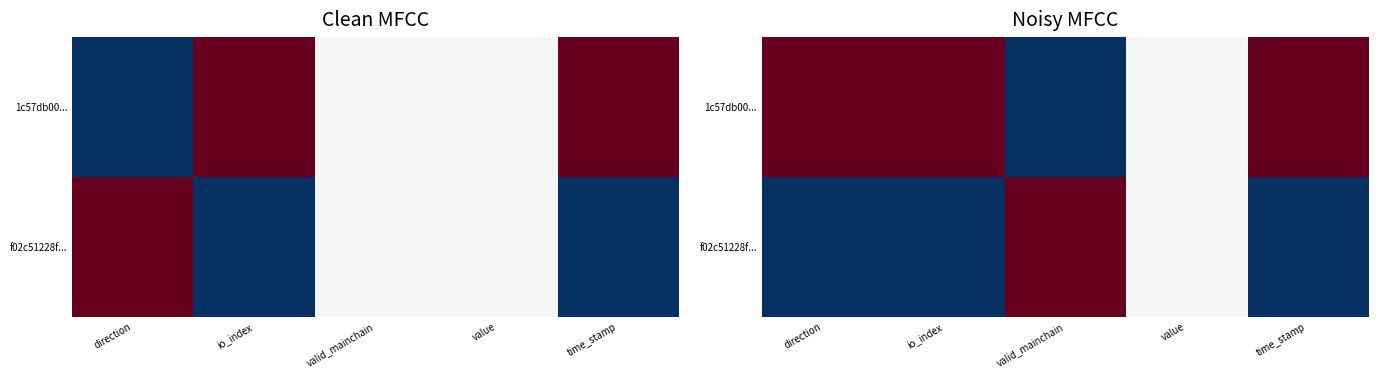

What is the difference between the f02c51228f... values at time_stamp and valid_mainchain?

1.0